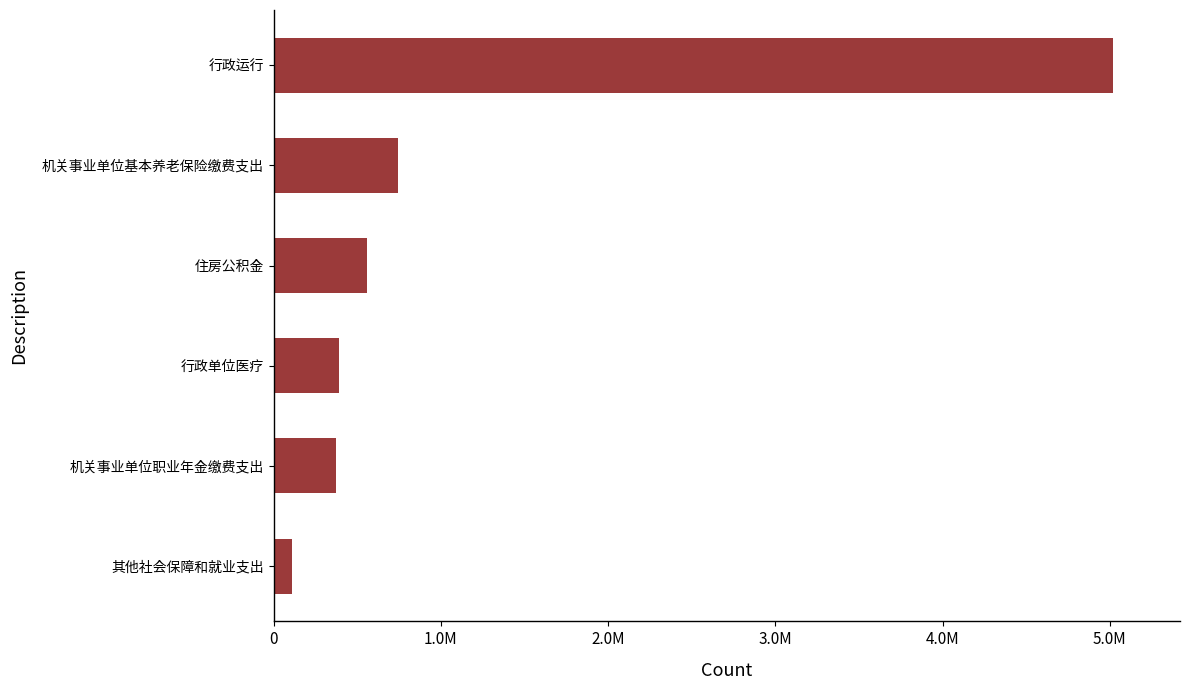

Does the chart contain any negative values?

No